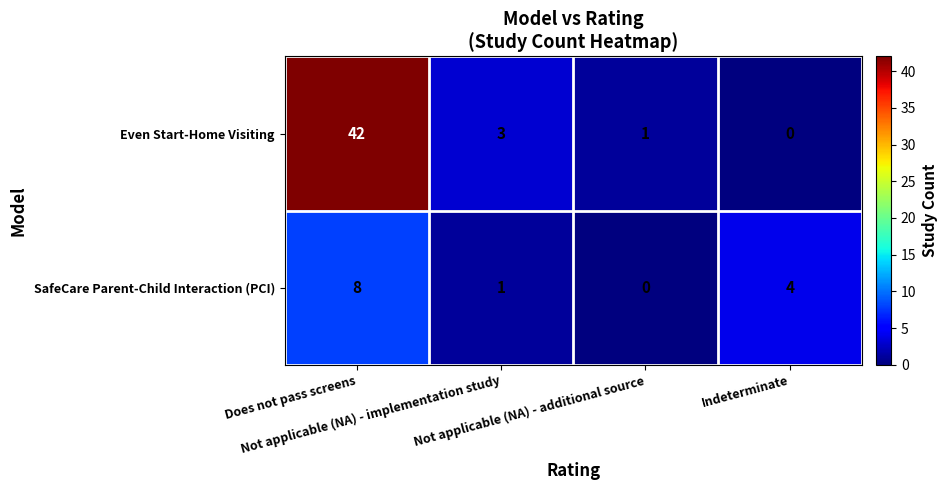

Rank the series at Not applicable (NA) - additional source from lowest to highest value.

SafeCare Parent-Child Interaction (PCI), Even Start-Home Visiting